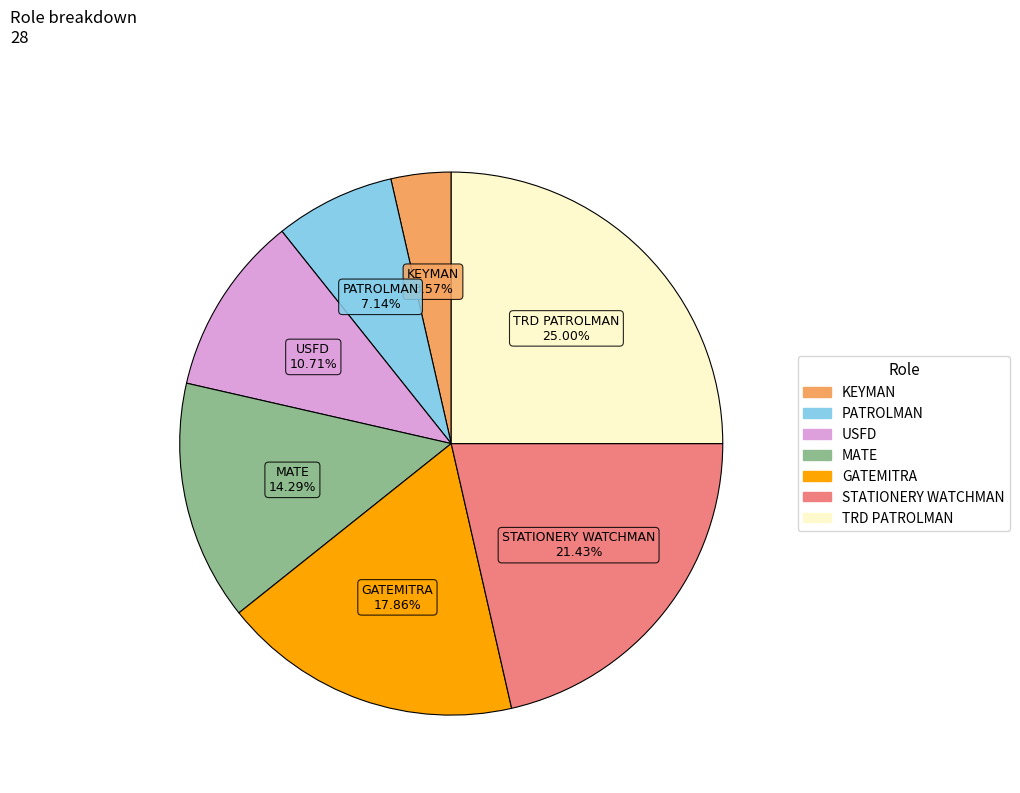

Does KEYMAN represent more than half of the total?

No